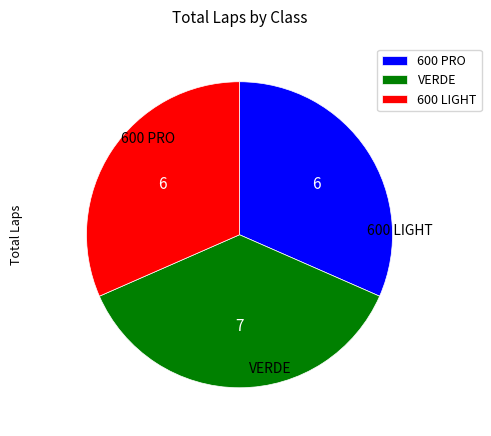

Is it true that VERDE is 37% of the pie?

True